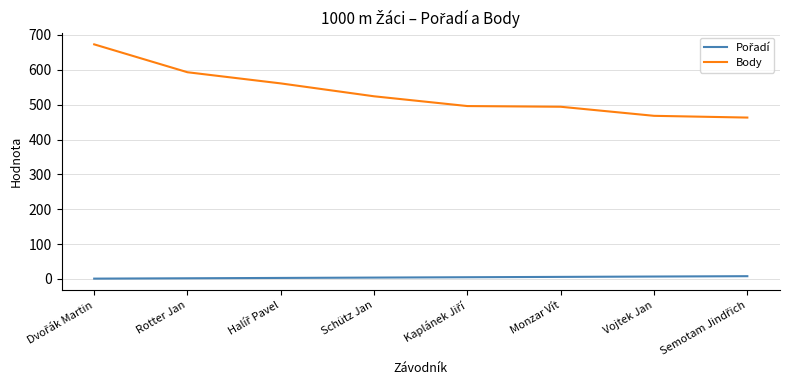

Count the number of categories in the chart.

8